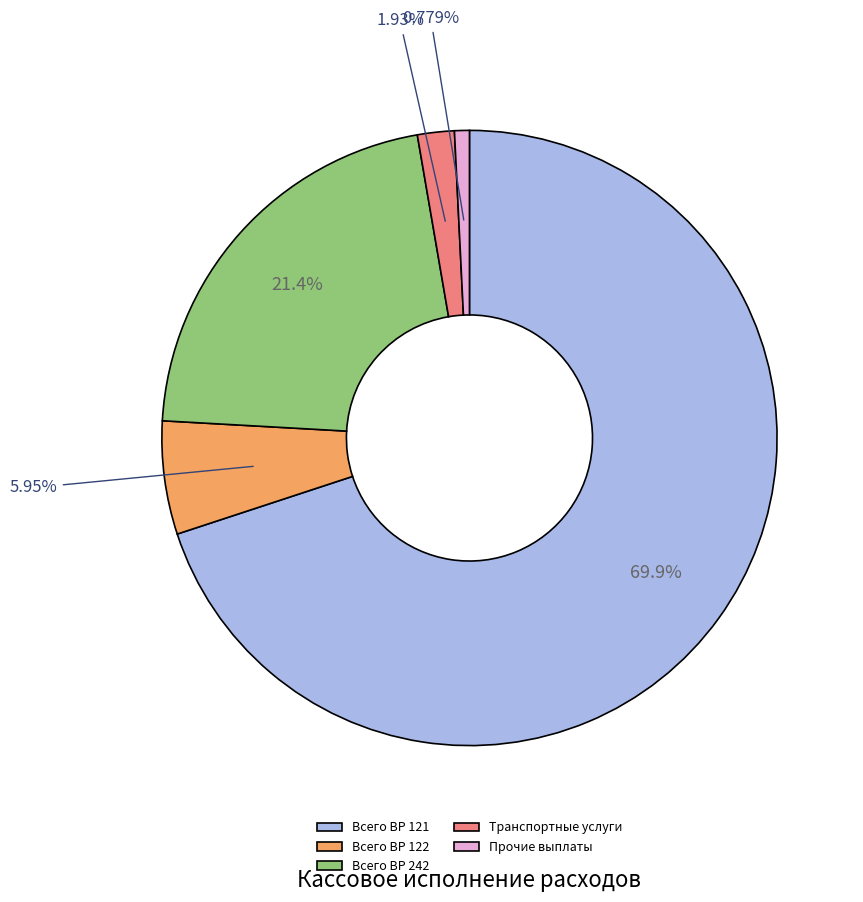

How many segments does this pie chart have?

5